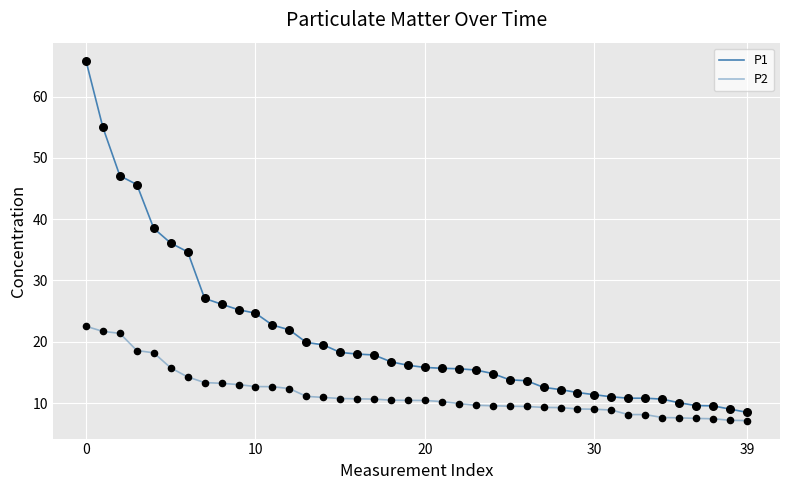

How many lines are shown in the chart?

2